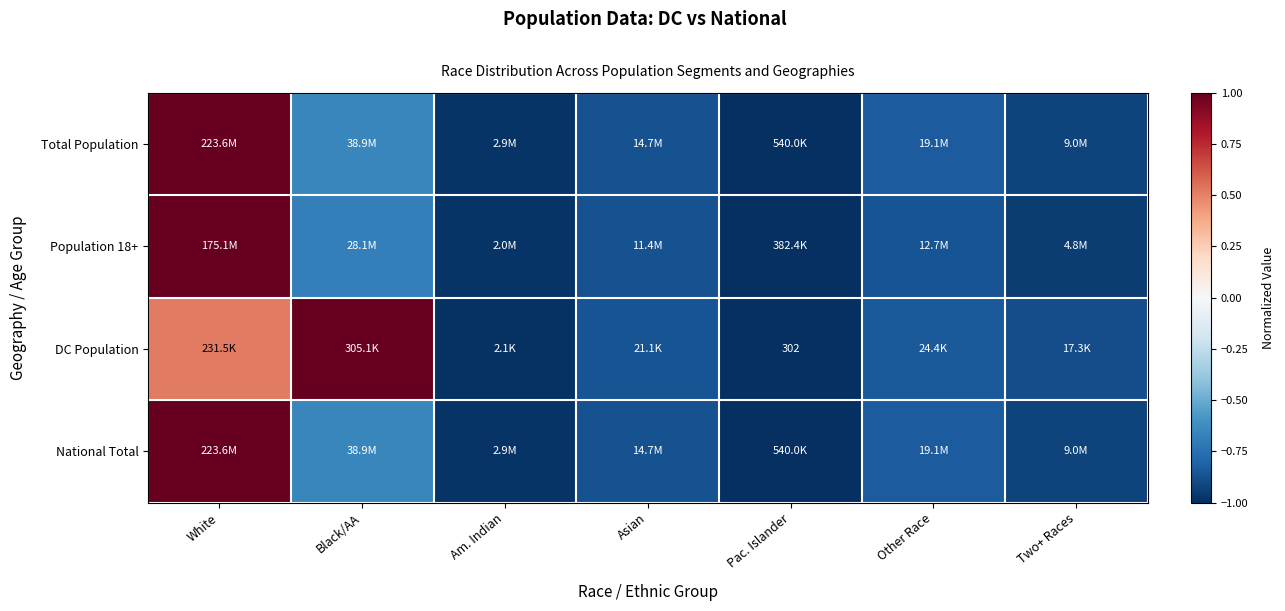

Rank the series by their maximum value, from highest to lowest.

Total Population, Population 18+, DC Population, National Total